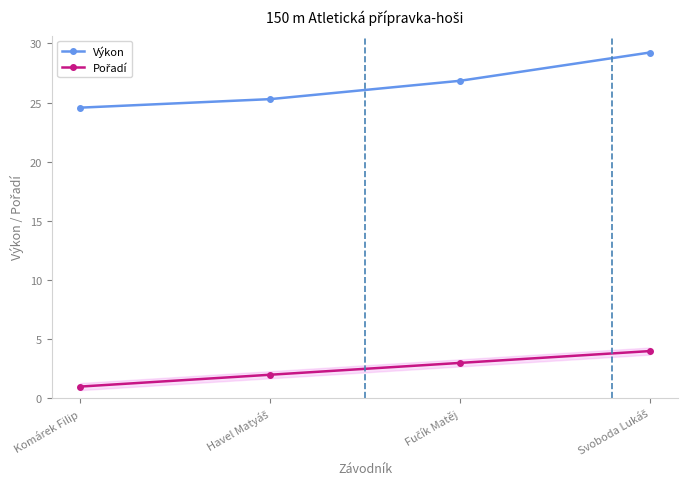

What is the average value of the Výkon series?

26.5